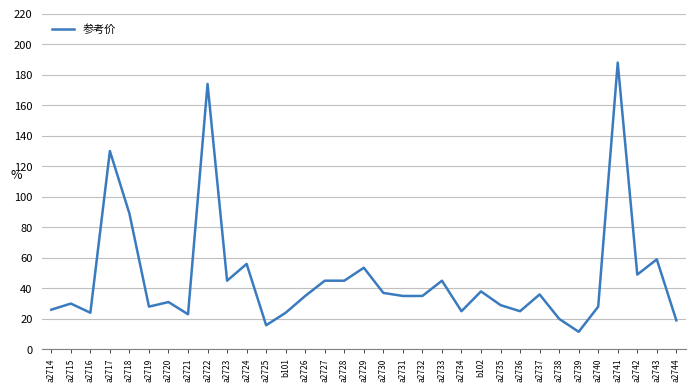

Reading left to right, extract all data points from this chart.

a2714=26.0	a2715=30.0	a2716=24.0	a2717=130.0	a2718=89.0	a2719=28.0	a2720=31.0	a2721=23.0	a2722=174.0	a2723=45.0	a2724=56.0	a2725=15.8	b101=24.0	a2726=35.0	a2727=45.0	a2728=45.0	a2729=53.5	a2730=37.0	a2731=35.0	a2732=35.0	a2733=45.0	a2734=25.0	b102=38.0	a2735=29.0	a2736=25.0	a2737=36.0	a2738=20.0	a2739=11.5	a2740=28.0	a2741=188.0	a2742=49.0	a2743=59.0	a2744=19.0